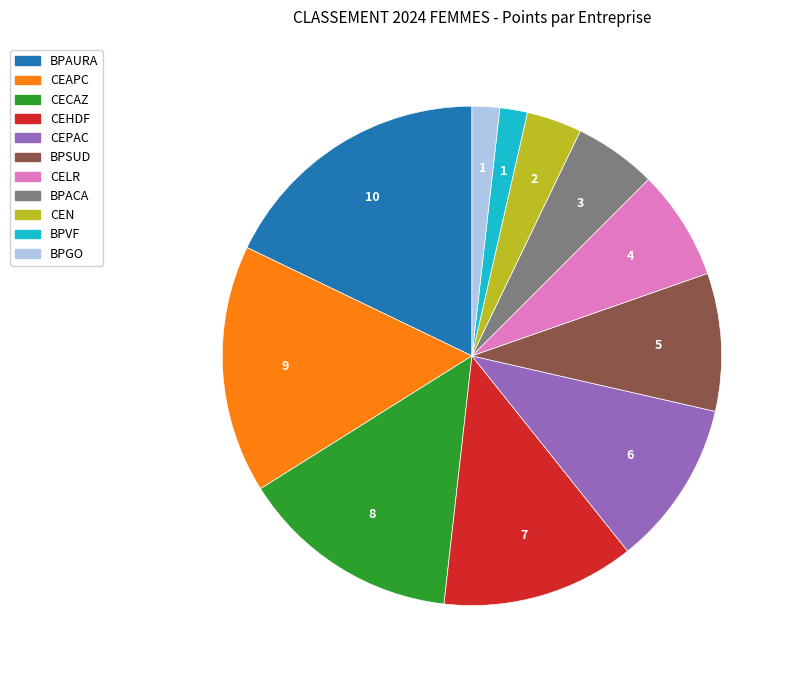

The CEAPC slice represents 16% of the pie. True or false?

True